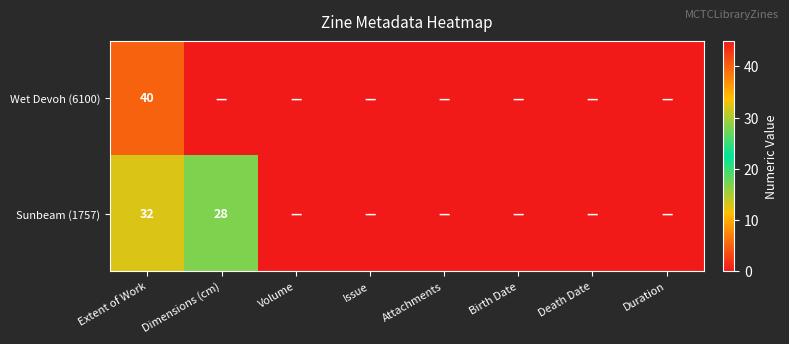

True or false: Wet Devoh (6100) has a value of 56 at Extent of Work.

False